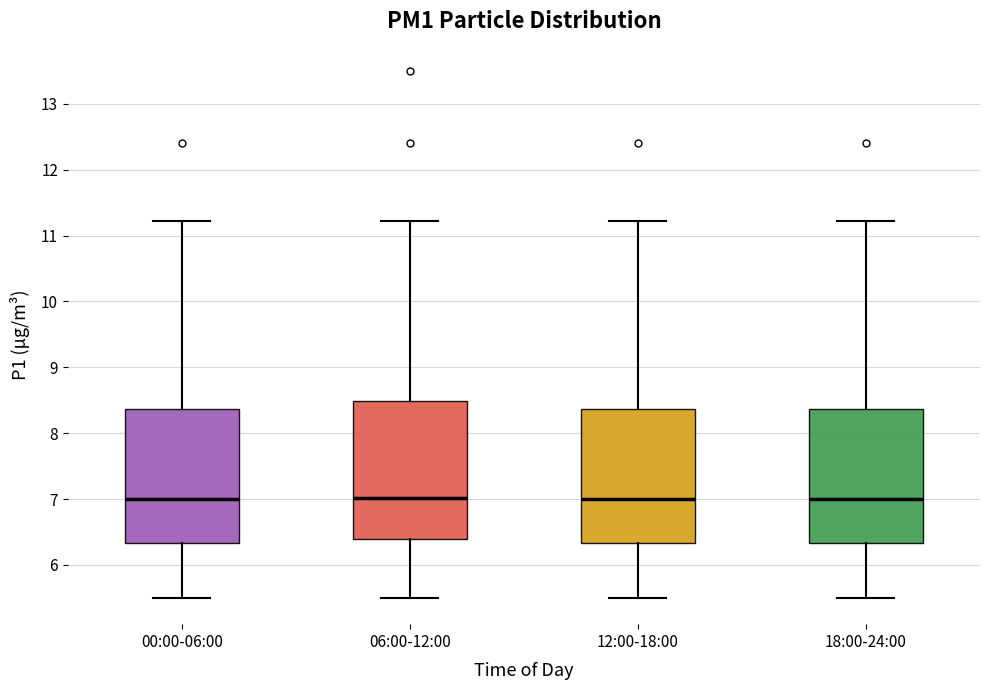

Reading left to right, read every box against the y-axis: the position of its median line, the range the box covers, and the ends of its whiskers. The values are not printed on the chart, so give them approximately, as read against the axis.

00:00-06:00: median 7.0, box 6.3 to 8.4, whiskers 5.5 to 11.2
06:00-12:00: median 7.0, box 6.4 to 8.5, whiskers 5.5 to 11.2
12:00-18:00: median 7.0, box 6.3 to 8.4, whiskers 5.5 to 11.2
18:00-24:00: median 7.0, box 6.3 to 8.4, whiskers 5.5 to 11.2